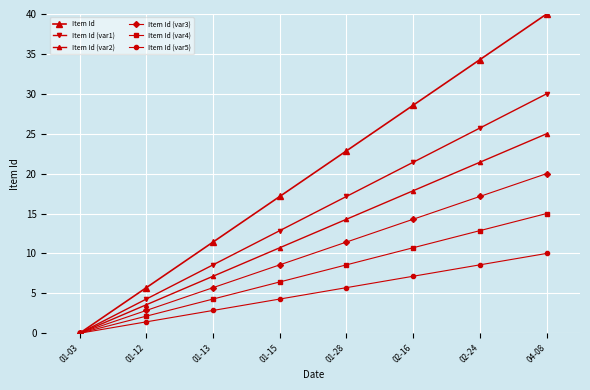

What is the label of the 8th point from the left?

04-08